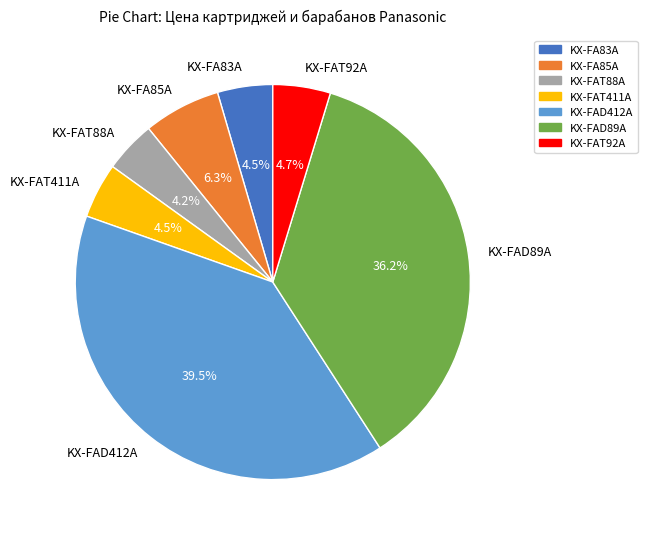

How many segments does this pie chart have?

7